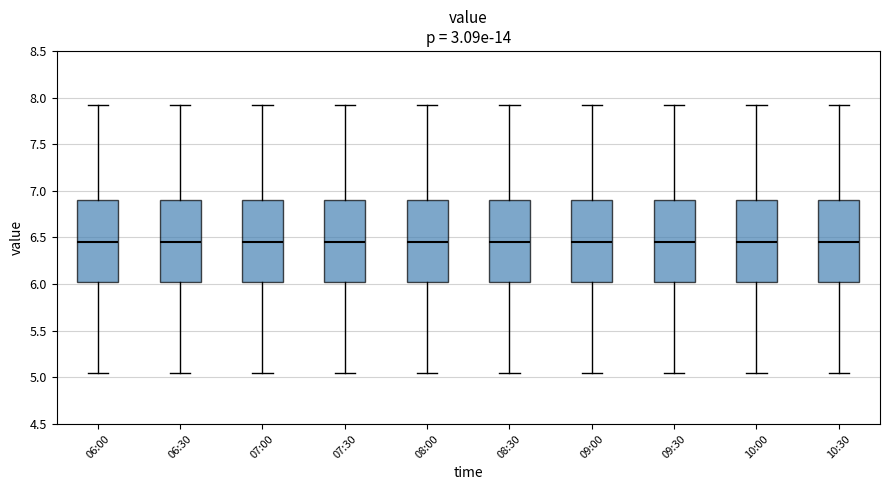

Reading left to right, read every box against the y-axis: the position of its median line, the range the box covers, and the ends of its whiskers. The values are not printed on the chart, so give them approximately, as read against the axis.

06:00: median 6.45, box 6.05 to 6.90, whiskers 5.05 to 7.90
06:30: median 6.45, box 6.05 to 6.90, whiskers 5.05 to 7.90
07:00: median 6.45, box 6.05 to 6.90, whiskers 5.05 to 7.90
07:30: median 6.45, box 6.05 to 6.90, whiskers 5.05 to 7.90
08:00: median 6.45, box 6.05 to 6.90, whiskers 5.05 to 7.90
08:30: median 6.45, box 6.05 to 6.90, whiskers 5.05 to 7.90
09:00: median 6.45, box 6.05 to 6.90, whiskers 5.05 to 7.90
09:30: median 6.45, box 6.05 to 6.90, whiskers 5.05 to 7.90
10:00: median 6.45, box 6.05 to 6.90, whiskers 5.05 to 7.90
10:30: median 6.45, box 6.05 to 6.90, whiskers 5.05 to 7.90